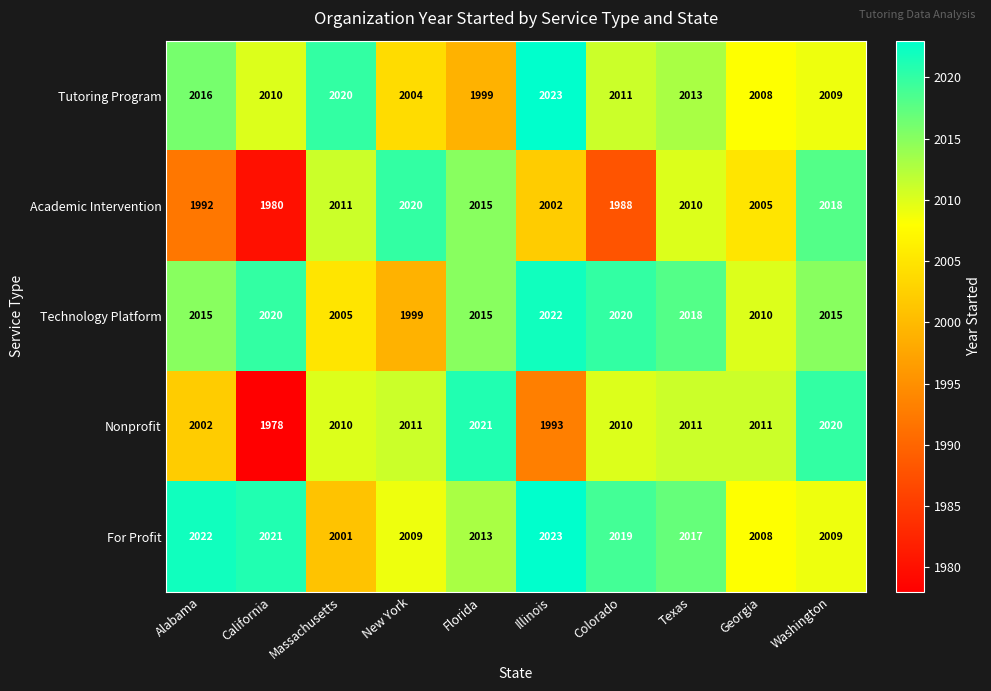

How many distinct data groups are displayed?

5